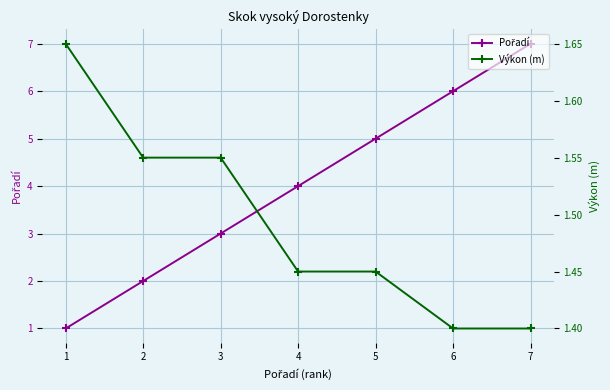

How many series are shown in this chart?

2